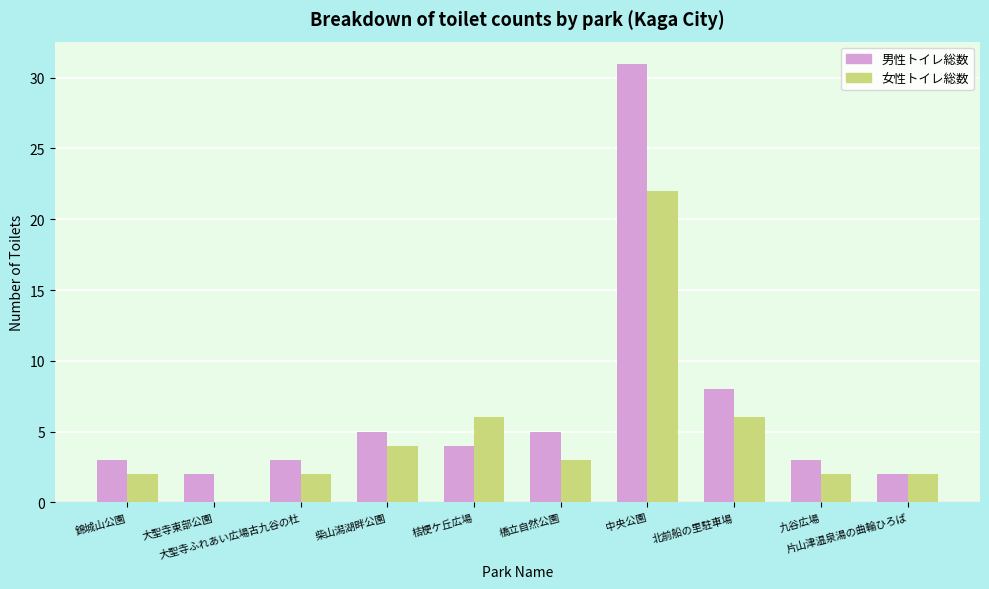

What is the sum of all 女性トイレ総数 values?

49